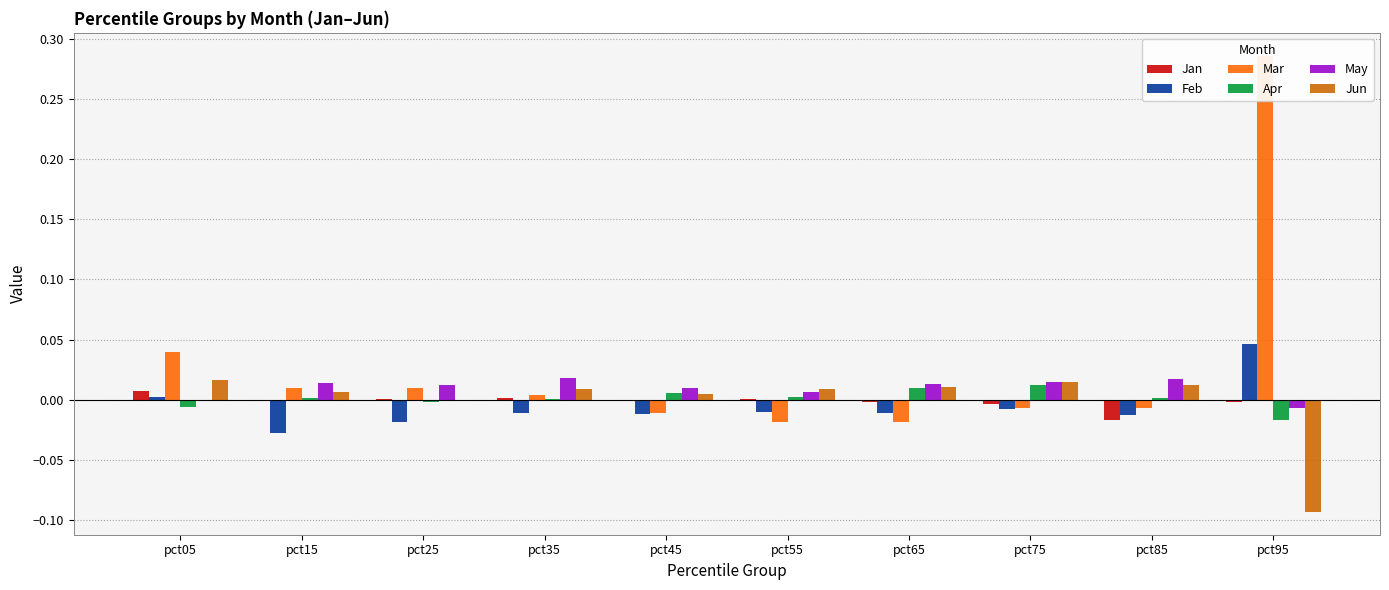

How many bars are there in total?

60